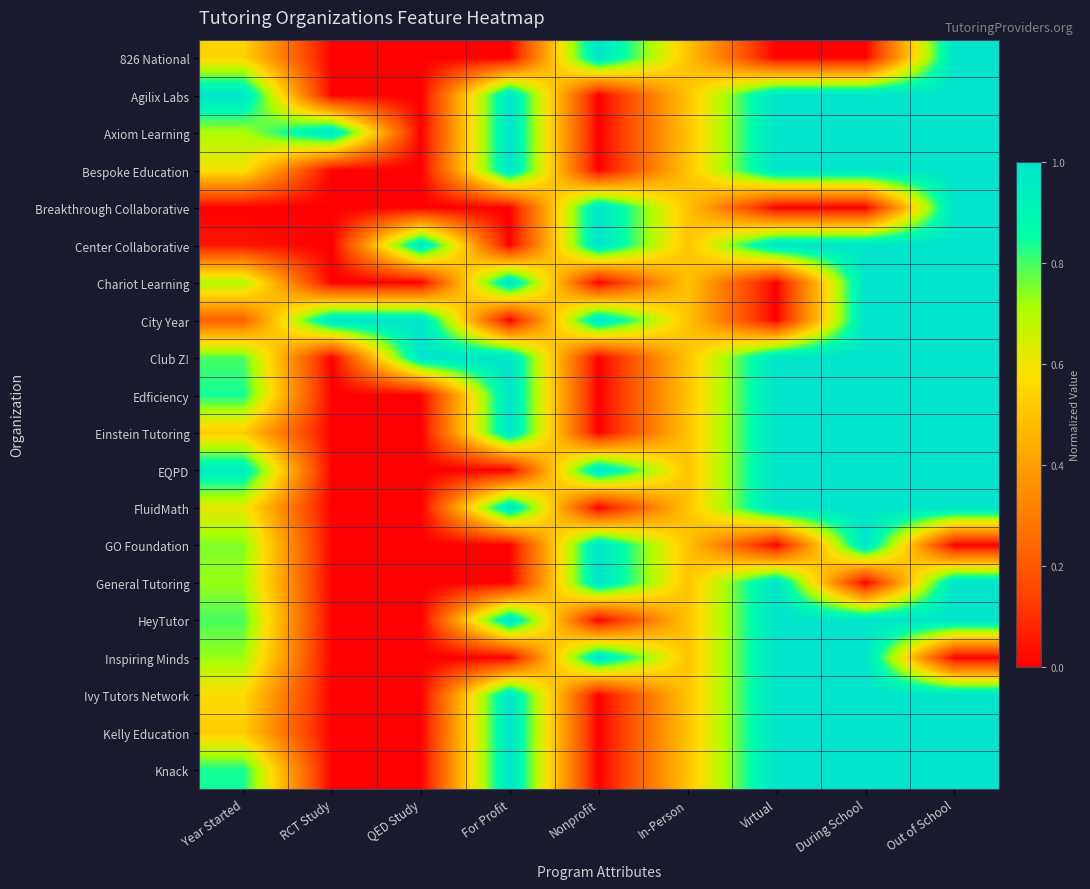

At how many categories does at least one series exceed 0?

9